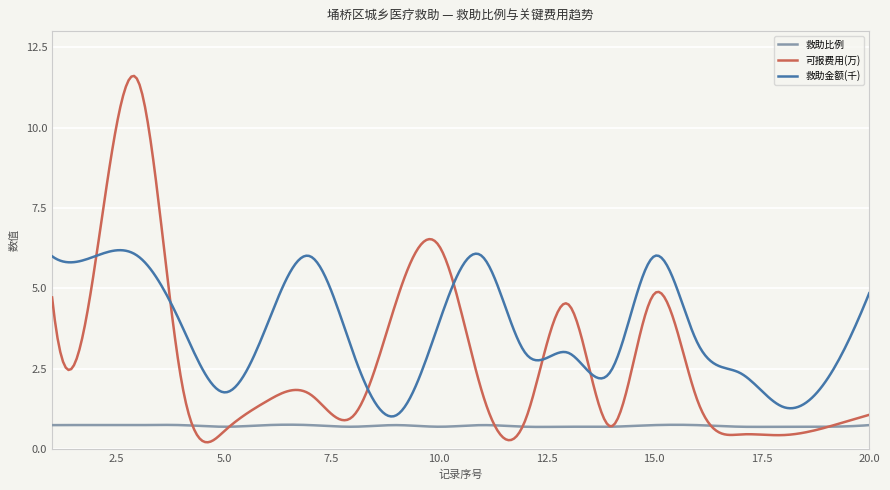

What is the maximum value shown in the chart?

11.6